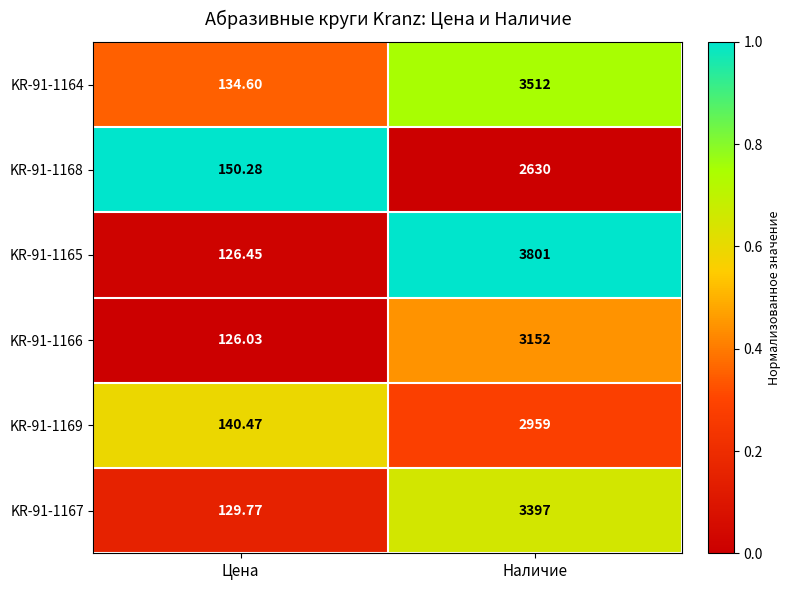

Where is KR-91-1164 nearest to the value 1823?

Цена